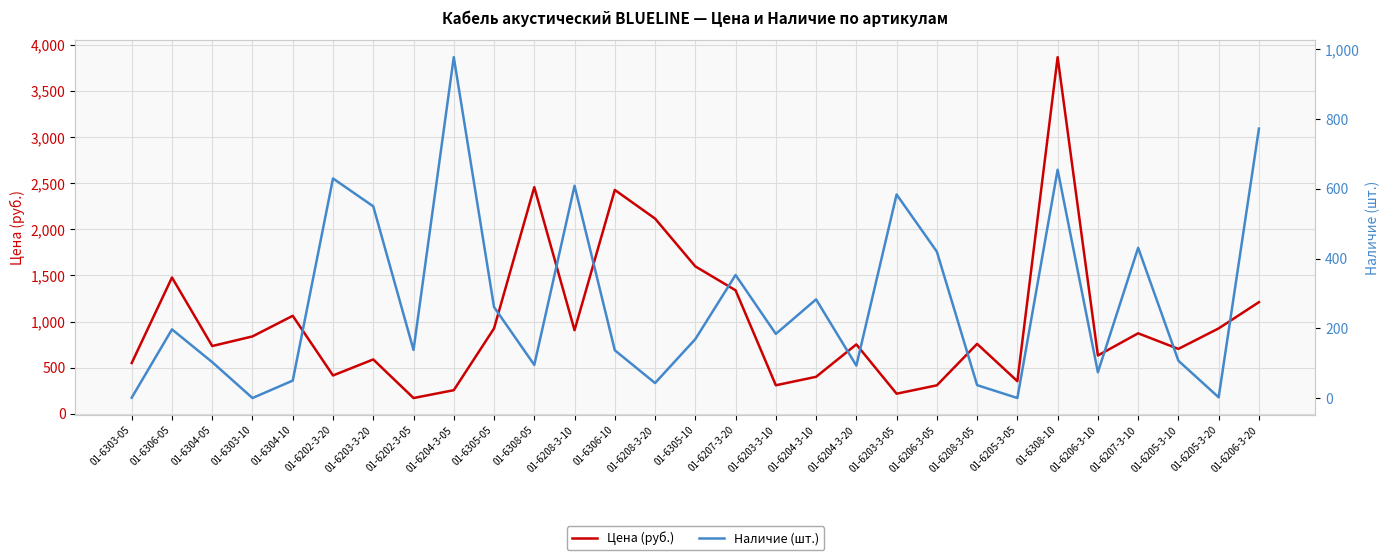

List the series in order of their peak value, highest first.

Цена (руб.), Наличие (шт.)